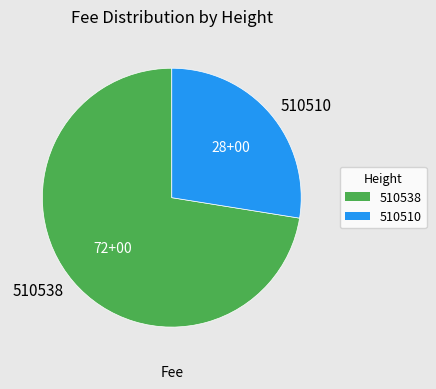

Which slice is the largest?

510538